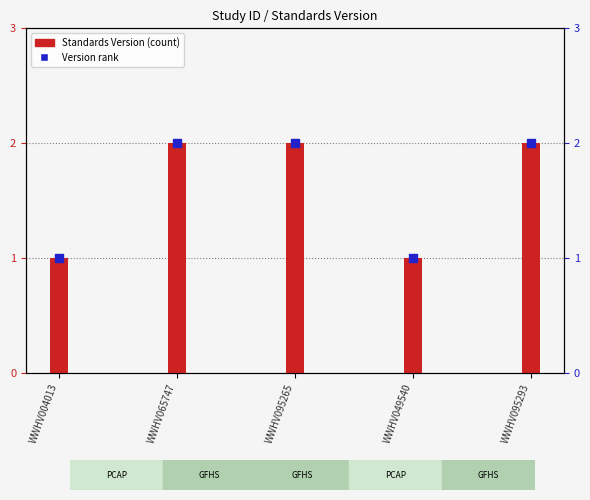

Which series has the largest total across all categories?

Standards Version